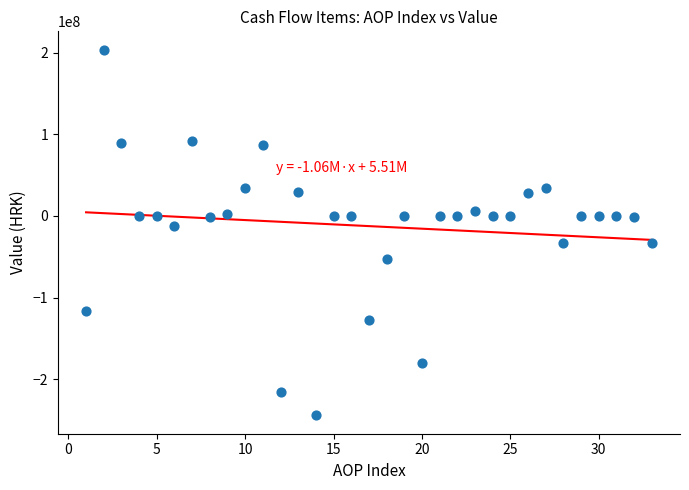

What is the range of Y values (max minus min)?

447947695